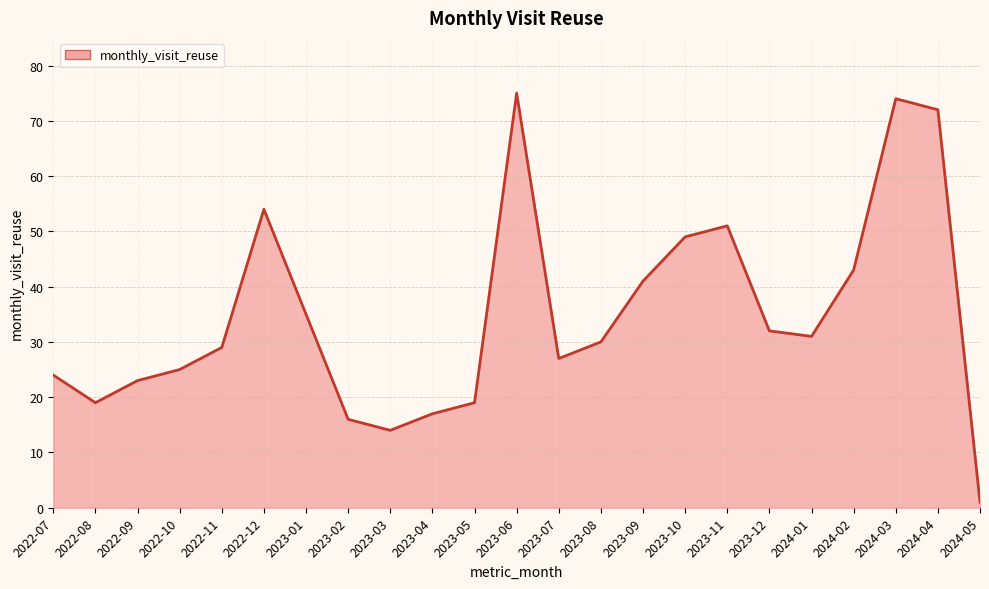

How many interior local peaks (higher than both neighbors) does the data have?

4